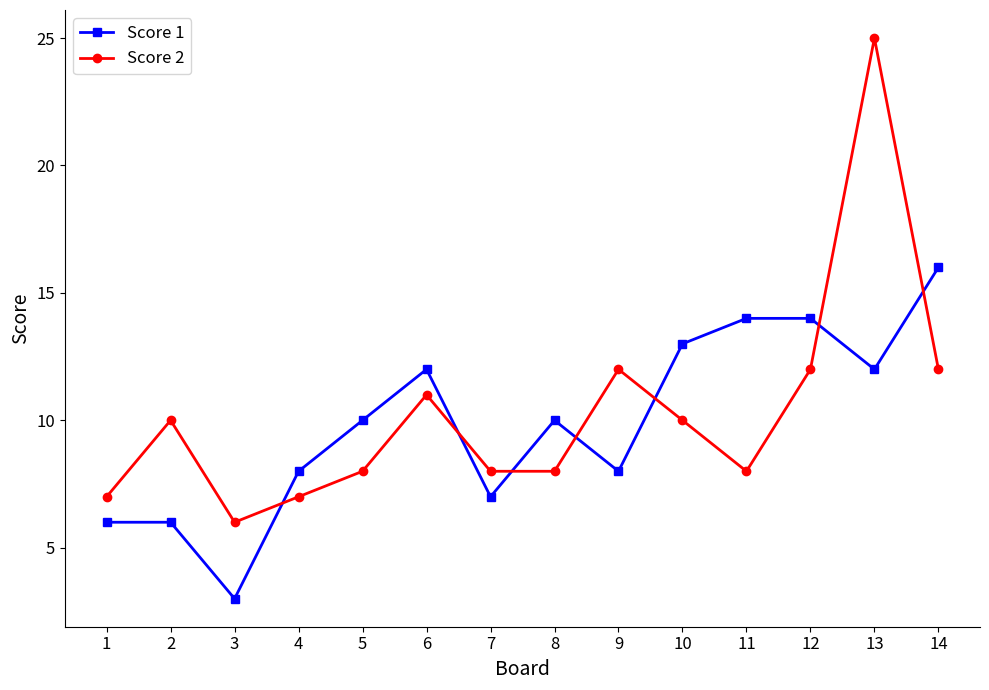

Is it true that Score 1 equals 3 at 6?

False